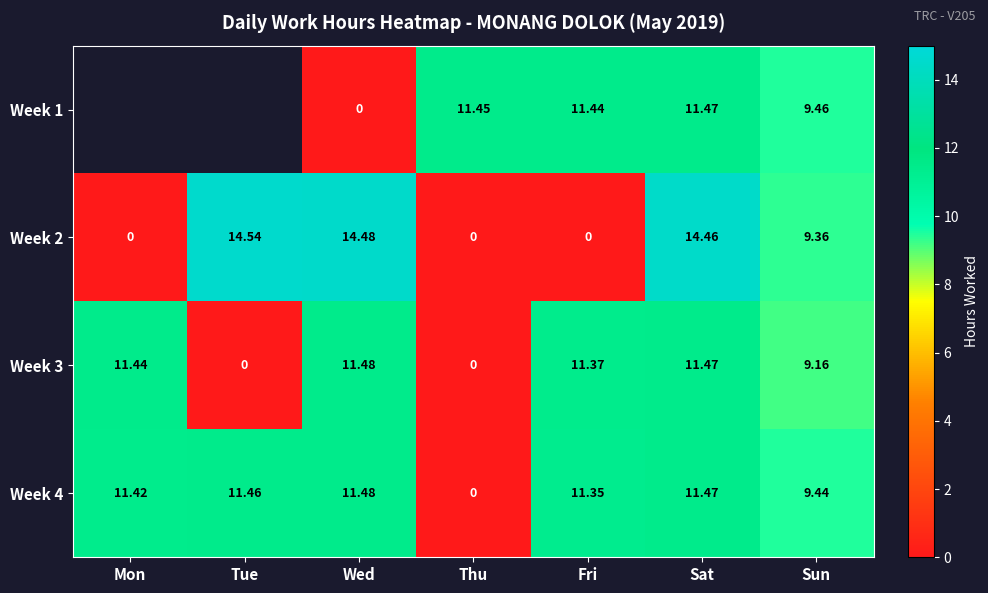

Where does the Week 2 series first go above 9?

Tue